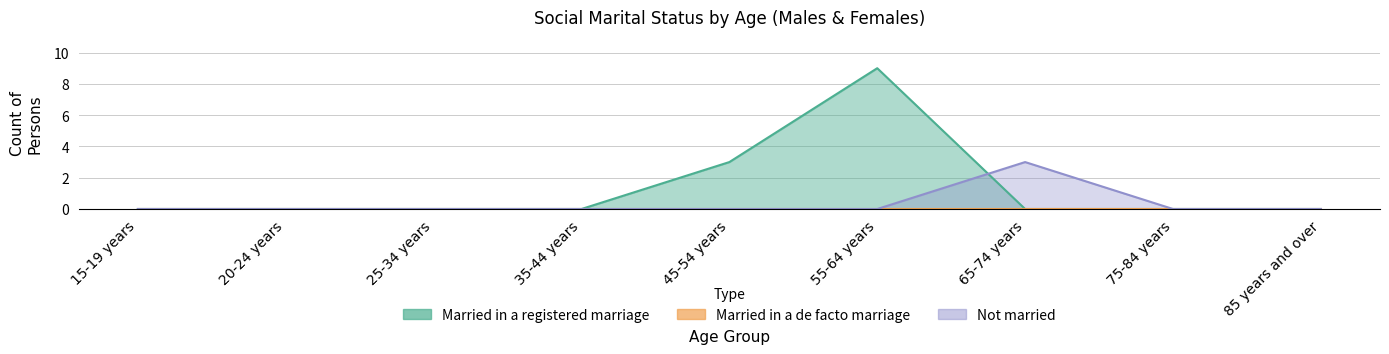

Between 85 years and over and 75-84 years, which is larger?

85 years and over